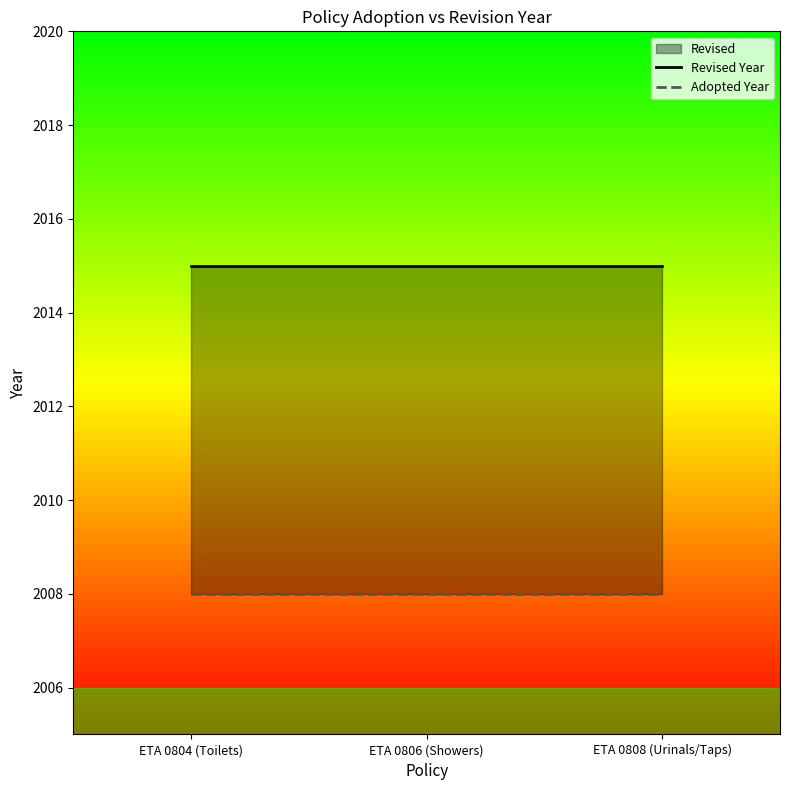

Reading right to left, extract all data points from this chart.

Revised Year: 2015	2015	2015
Adopted Year: 2008	2008	2008